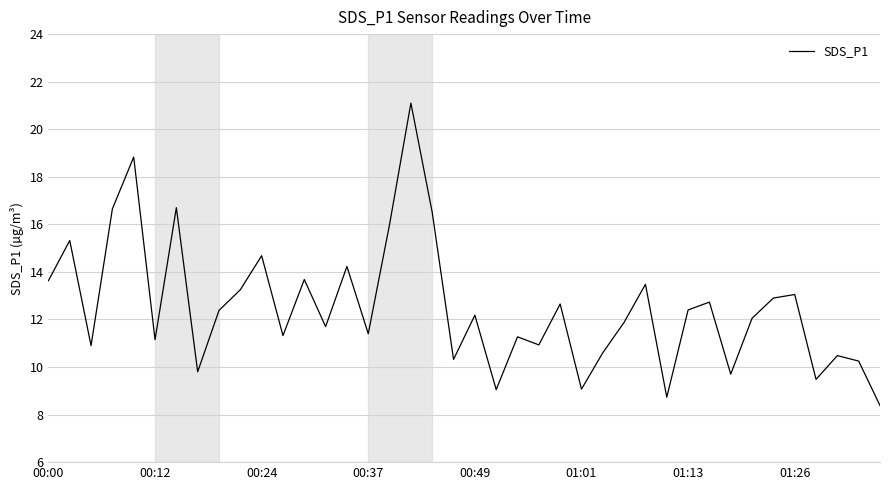

What is the difference between the second highest and second lowest values?

10.1